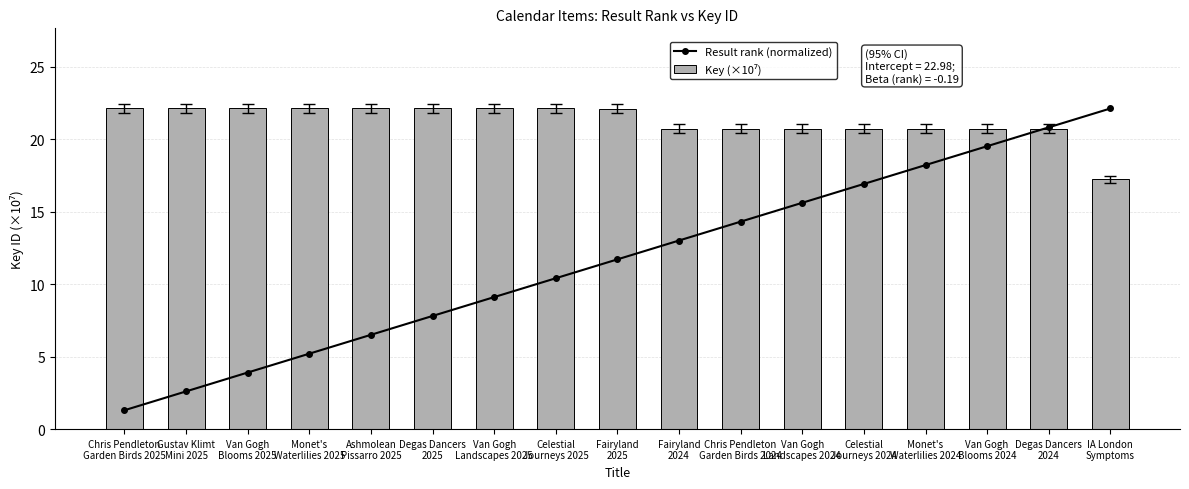

What is the sum of all Result rank (normalized) values?

199.1